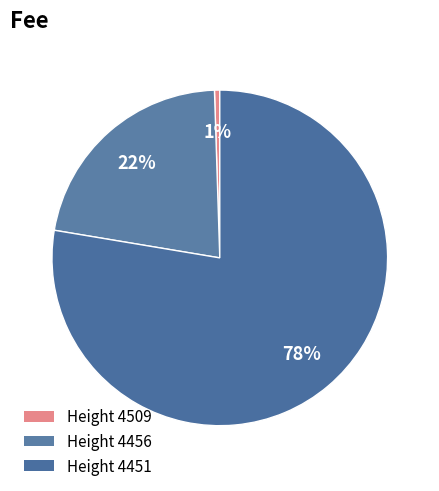

Rank the categories by value from highest to lowest.

4451, 4456, 4509